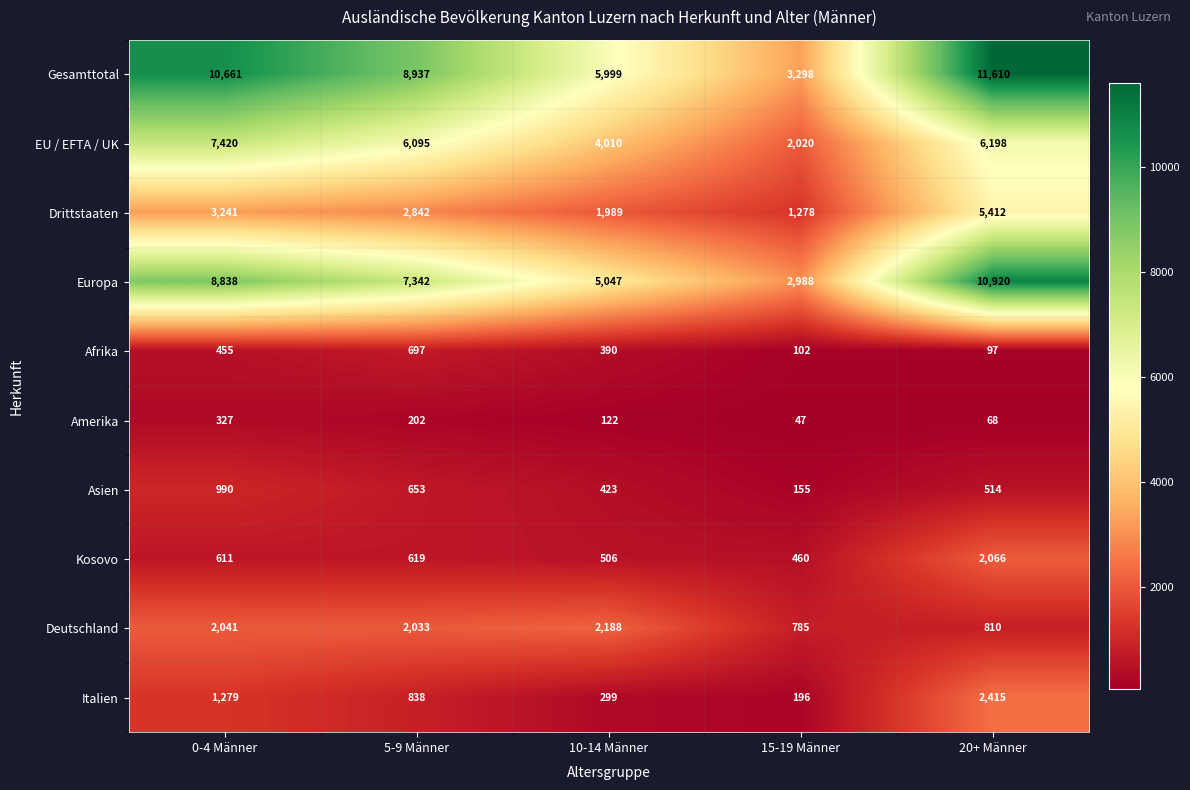

The value of Italien at 15-19 Männer is 316. True or false?

False